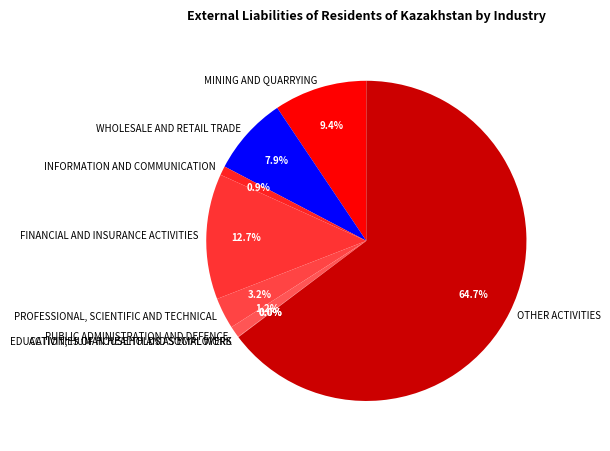

Do PUBLIC ADMINISTRATION AND DEFENCE and INFORMATION AND COMMUNICATION together represent more than half of the pie?

No